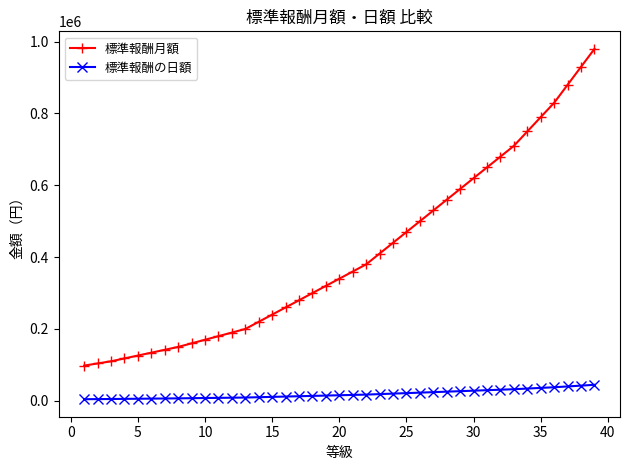

What is the greatest value displayed?

980000